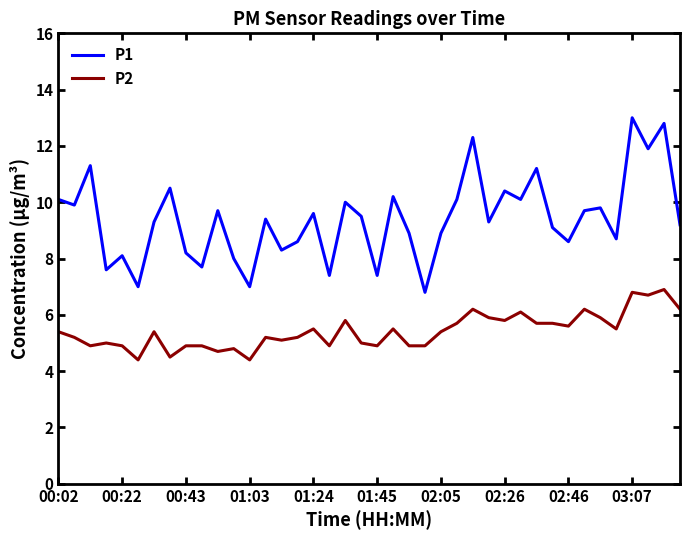

Rank the series by their maximum value, from highest to lowest.

P1, P2